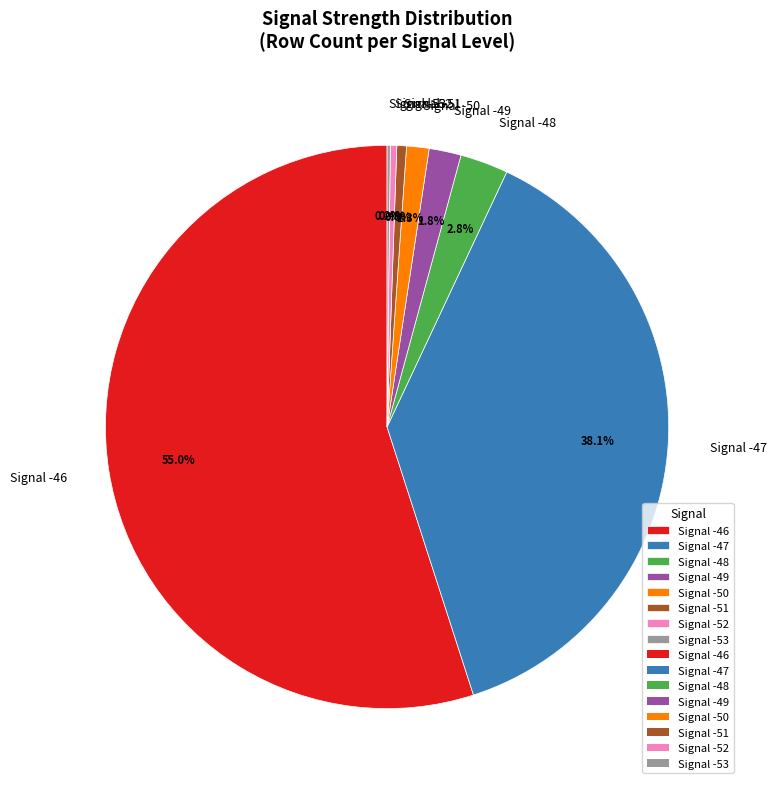

Is there a majority slice in this chart?

Yes